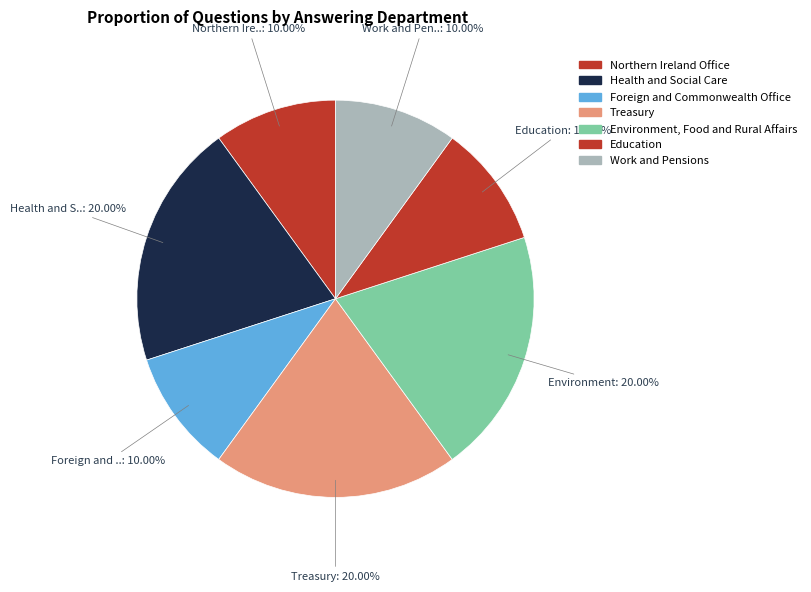

Does Health and Social Care account for over 50% of the chart?

No